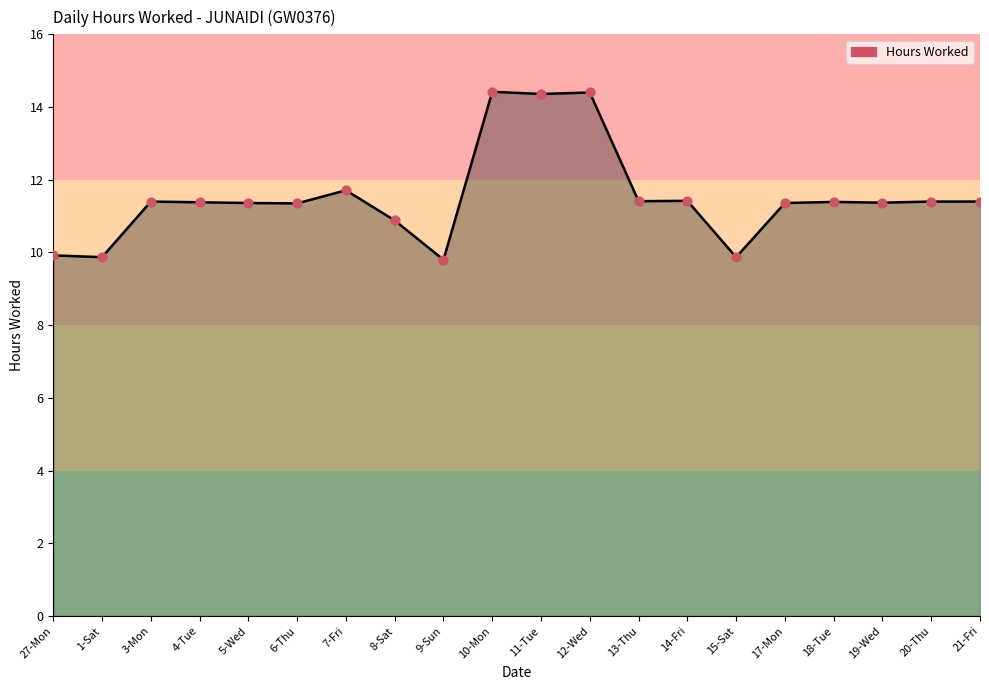

Which has a higher value, 27-Mon or 7-Fri?

7-Fri